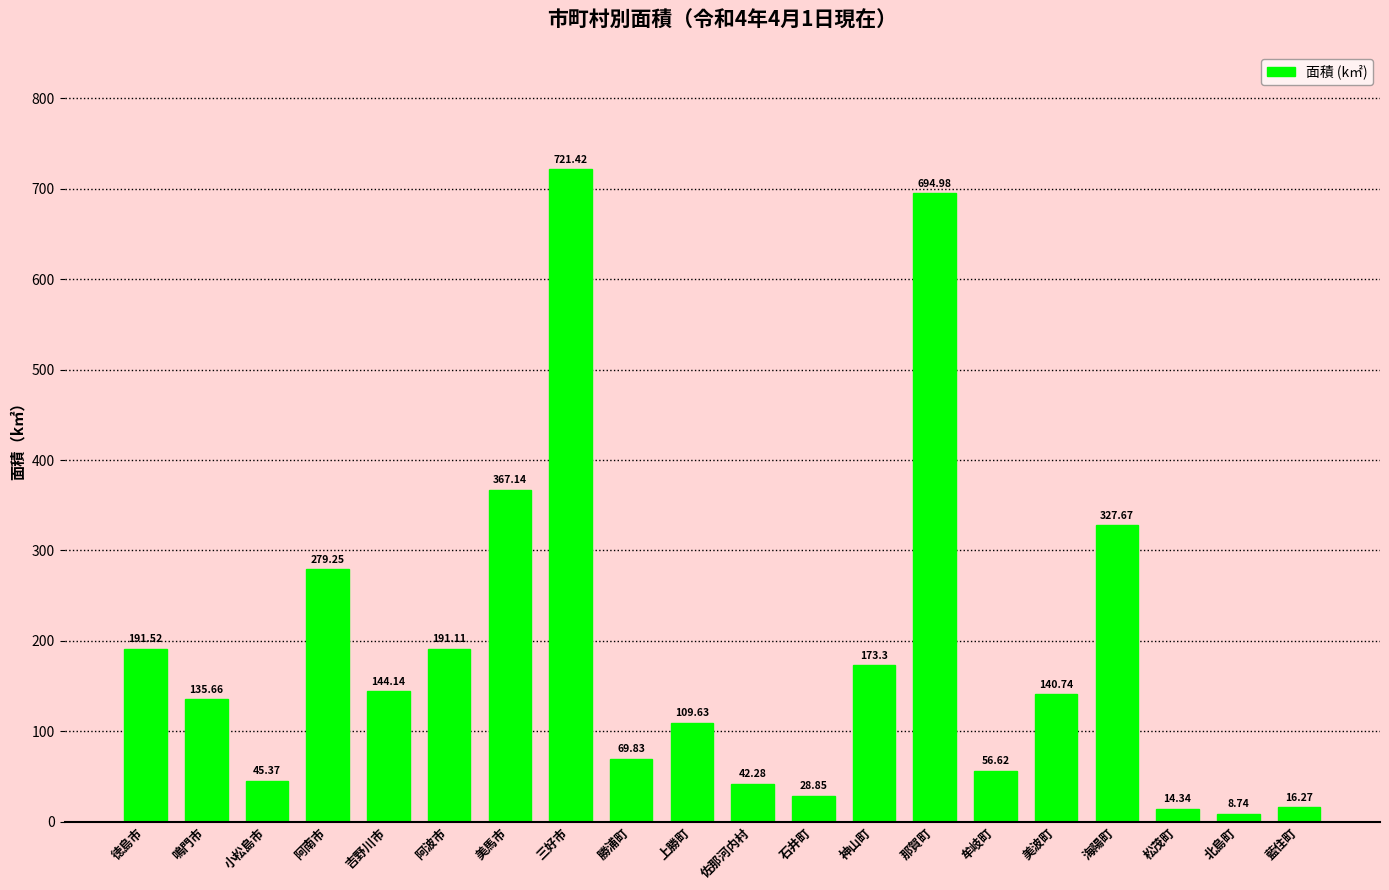

What is the ratio of the value at 小松島市 to the value at 海陽町?

0.1